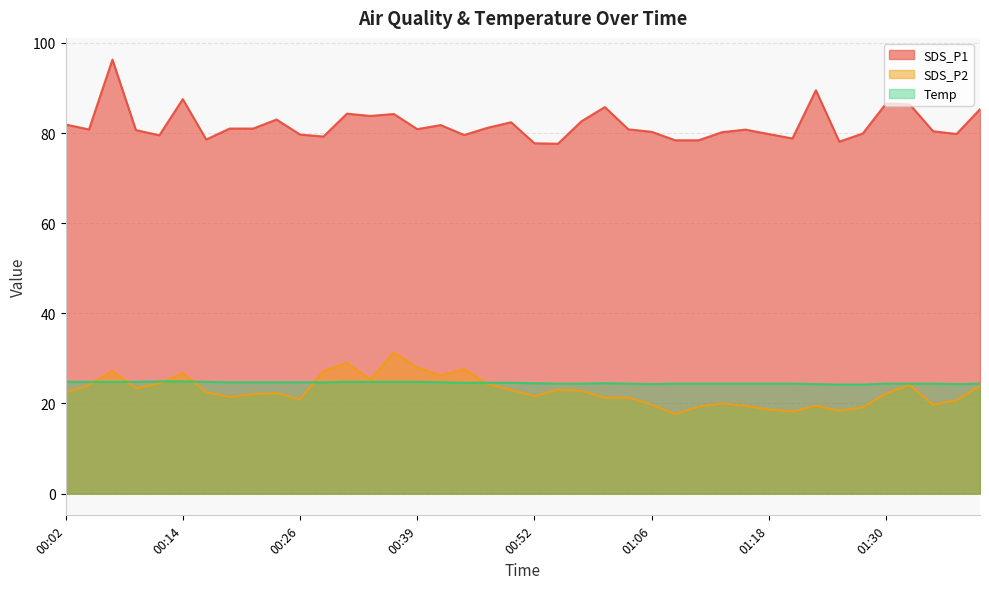

Reading left to right, transcribe all the data shown in this chart.

SDS_P1: 81.9	80.8	96.3	80.7	79.5	87.5	78.6	81.0	81.0	83.0	79.7	79.2	84.3	83.8	84.2	80.9	81.8	79.6	81.2	82.4	77.7	77.6	82.6	85.8	80.8	80.3	78.4	78.4	80.2	80.8	79.8	78.8	89.5	78.1	79.9	86.6	86.4	80.4	79.8	85.3
SDS_P2: 22.4	24.1	27.2	23.4	24.4	26.7	22.5	21.4	22.1	22.3	20.9	27.2	29.0	25.3	31.3	28.0	26.2	27.6	24.3	23.0	21.6	23.1	22.8	21.3	21.3	19.7	17.6	19.3	20.0	19.5	18.6	18.2	19.5	18.4	19.1	22.2	24.1	19.7	20.7	23.9
Temp: 24.8	24.8	24.8	24.8	24.9	24.9	24.8	24.7	24.7	24.7	24.7	24.7	24.8	24.8	24.8	24.8	24.7	24.6	24.6	24.6	24.5	24.4	24.4	24.5	24.4	24.3	24.4	24.4	24.4	24.4	24.4	24.4	24.3	24.2	24.2	24.4	24.4	24.4	24.3	24.4